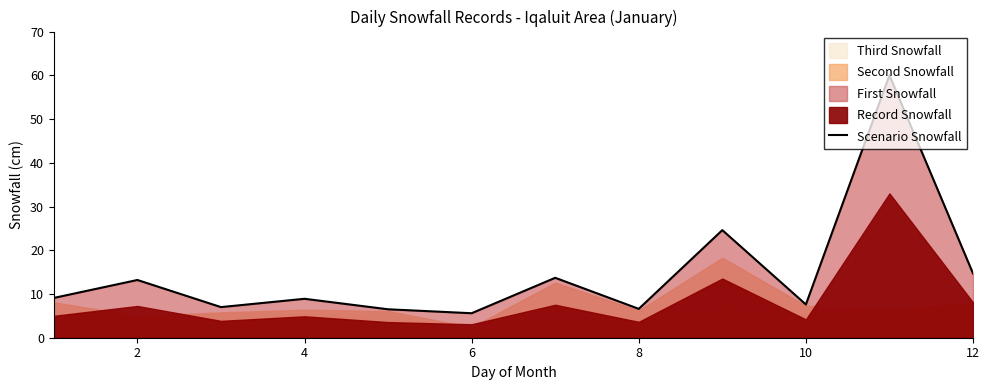

Reading left to right, extract all data points from this chart.

9.1	13.2	7.0	8.9	6.5	5.6	13.7	6.6	24.6	7.6	60.0	14.7